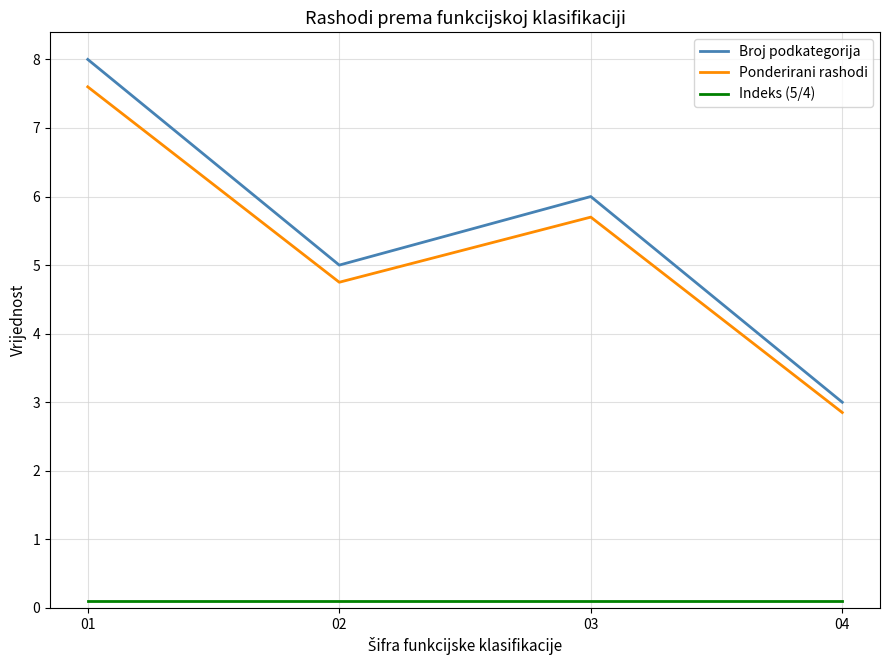

True or false: Indeks (5/4) and Broj podkategorija intersect in this chart.

False